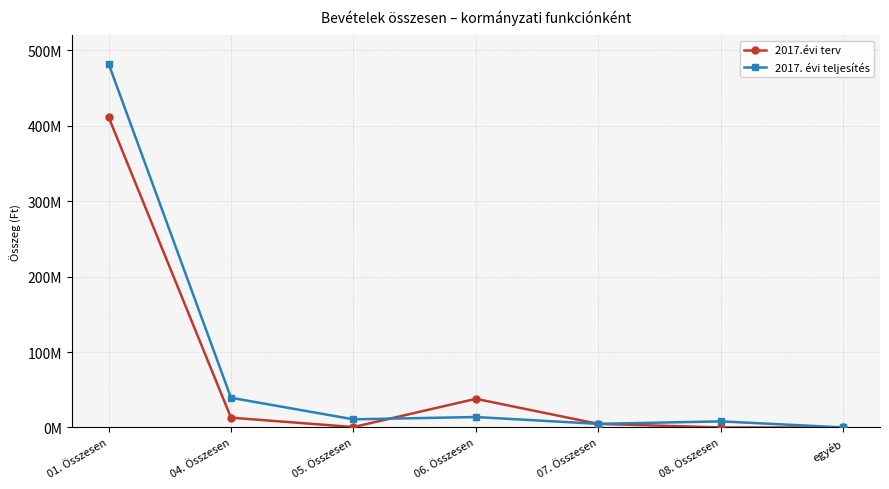

True or false: 2017.évi terv has more than 0 points higher than both neighbors.

True